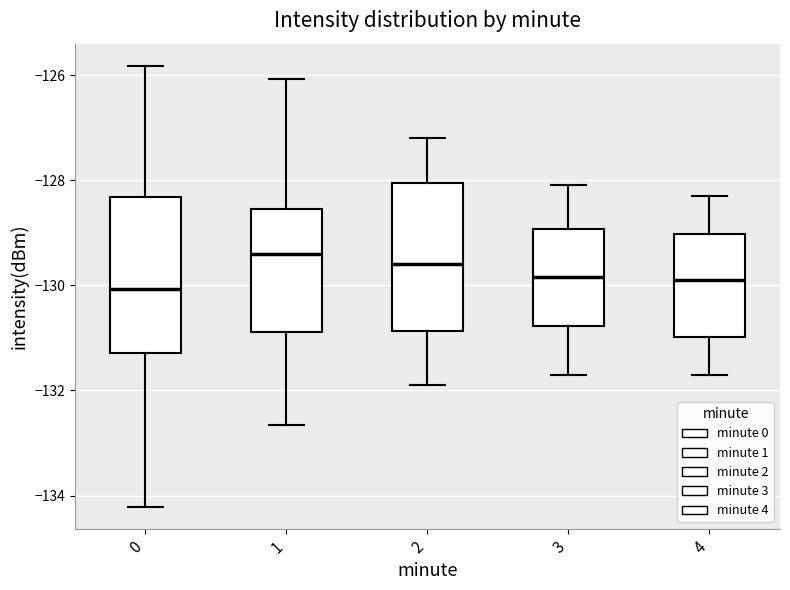

Where does the upper whisker of the box at x = 3 end on the y-axis? The values are not printed on the chart, so give them approximately, as read against the axis.

-128.0